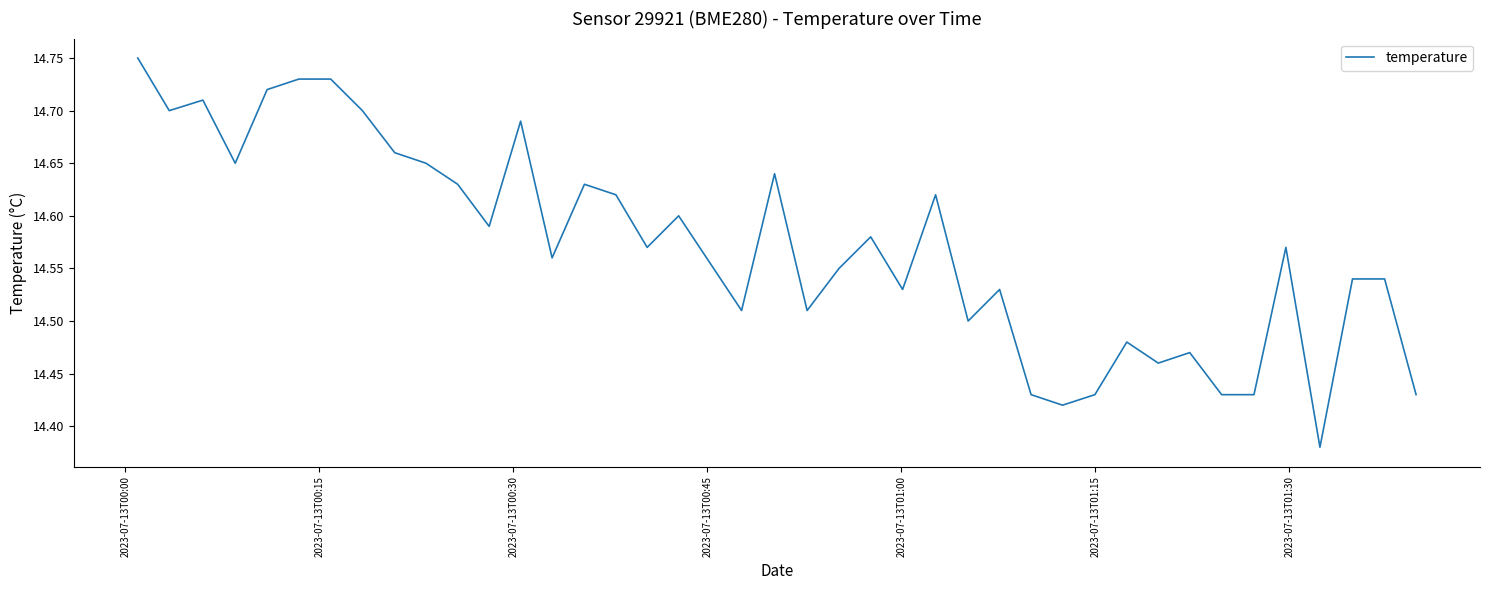

What is the difference between the maximum and minimum values?

0.4